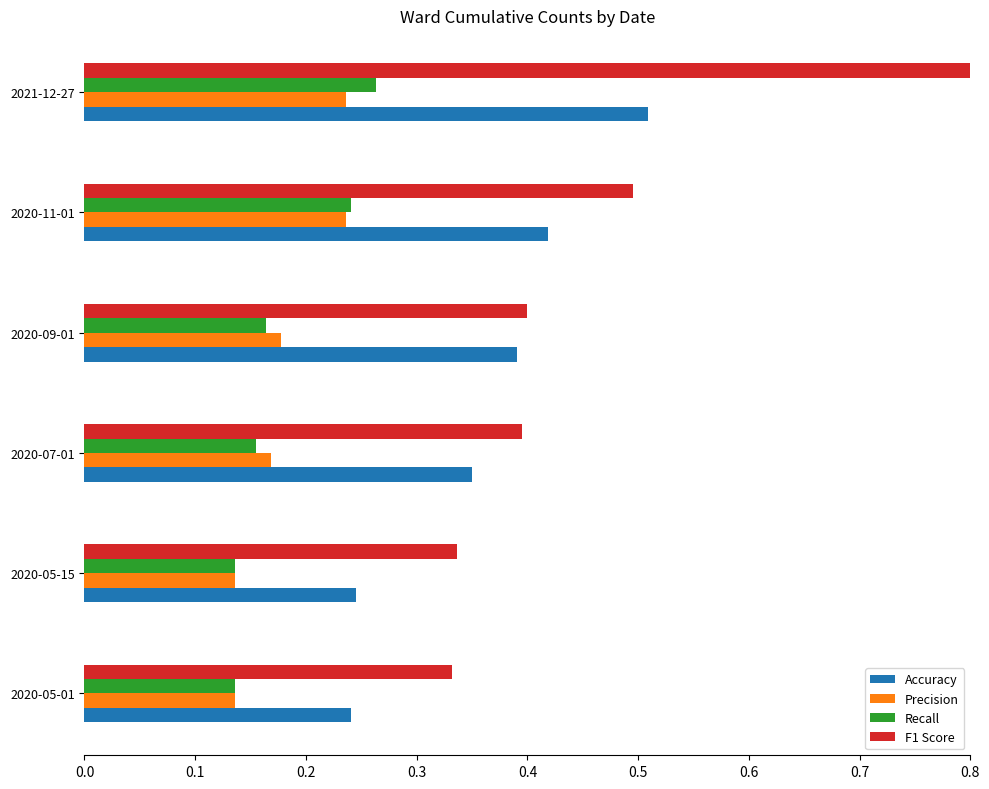

Which series has the widest spread of values?

F1 Score